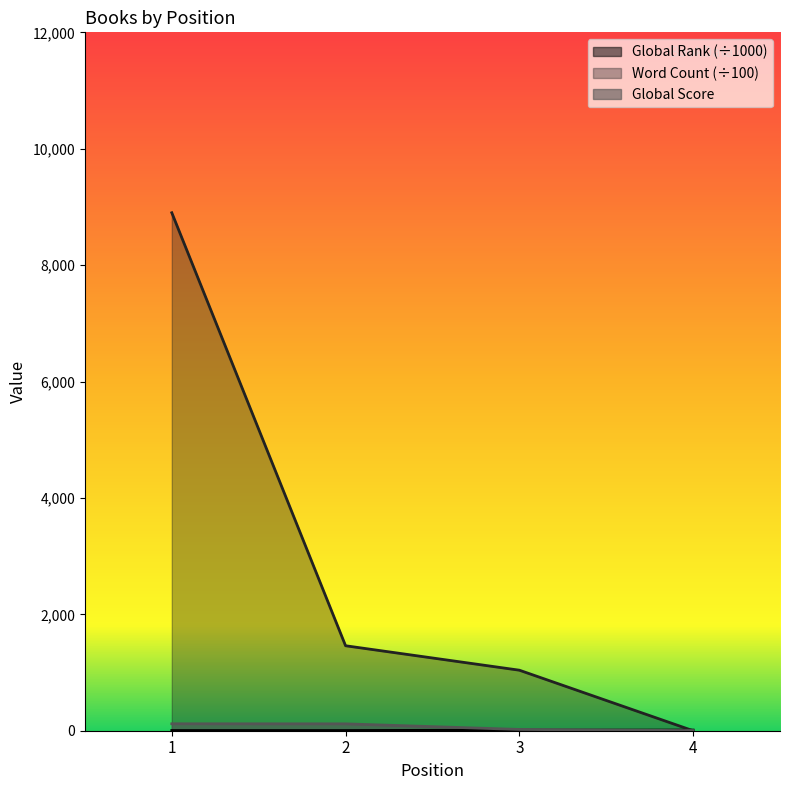

True or false: Global Score has a value of 165.9 at 1.

False